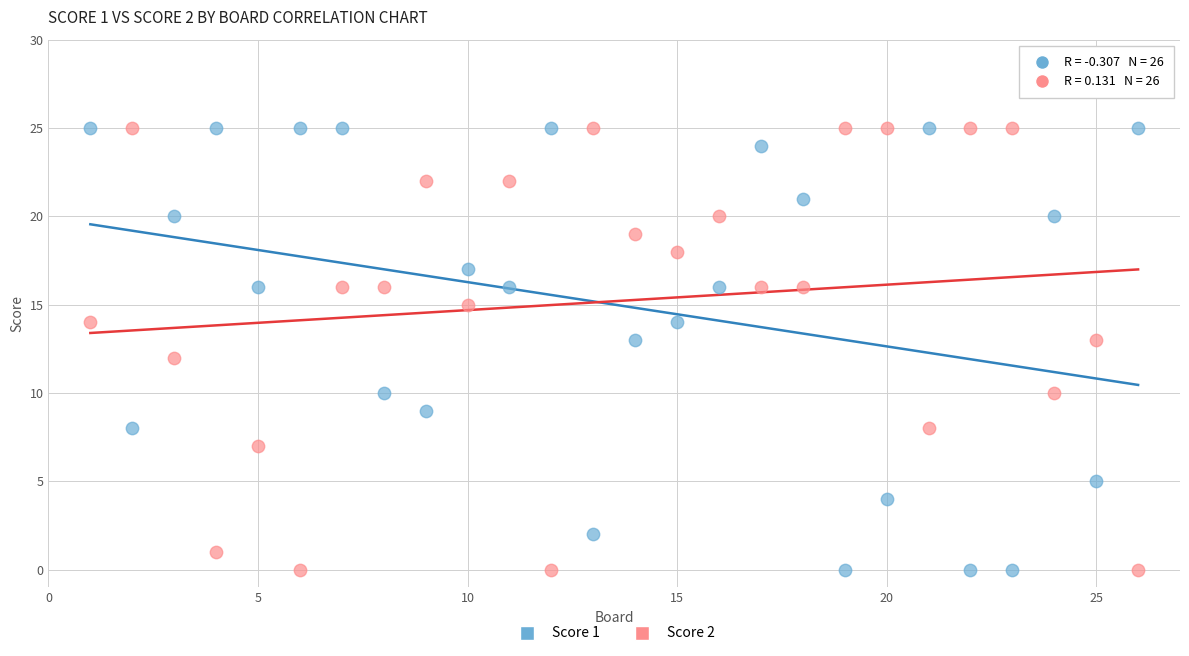

What is the X range (max minus min) for the scatter plot?

25